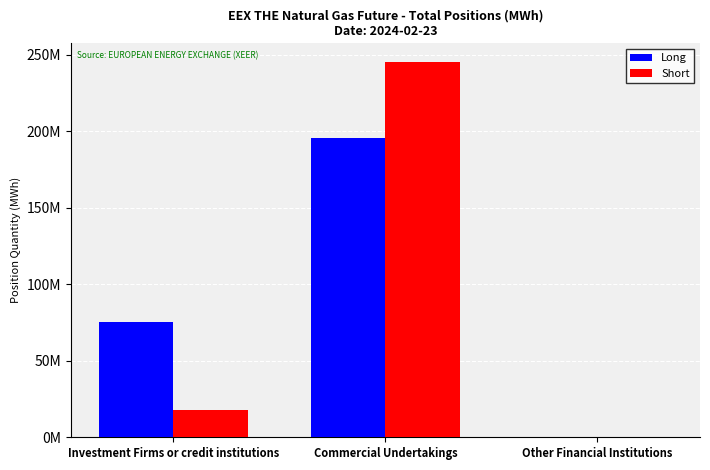

What are all the series names shown in the legend?

Long, Short